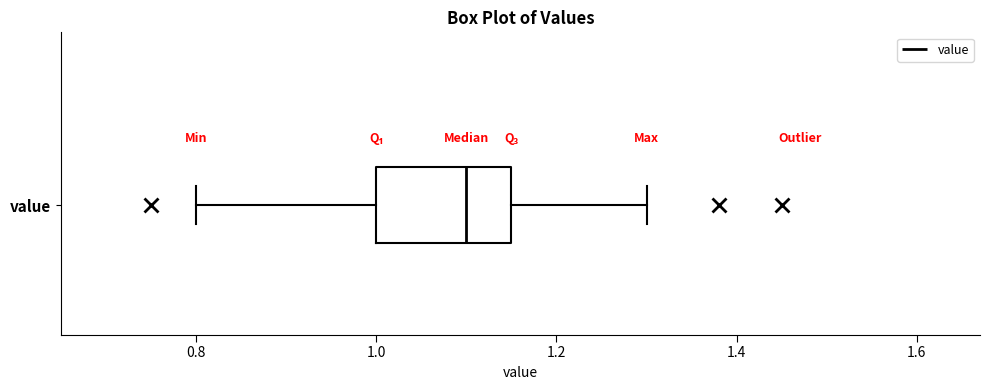

Read this box plot against the x-axis: the position of the median line, the range covered by the box, and the ends of both whiskers. The values are not printed on the chart, so give them approximately, as read against the axis.

median 1.10, box 1.00 to 1.16, whiskers 0.80 to 1.30